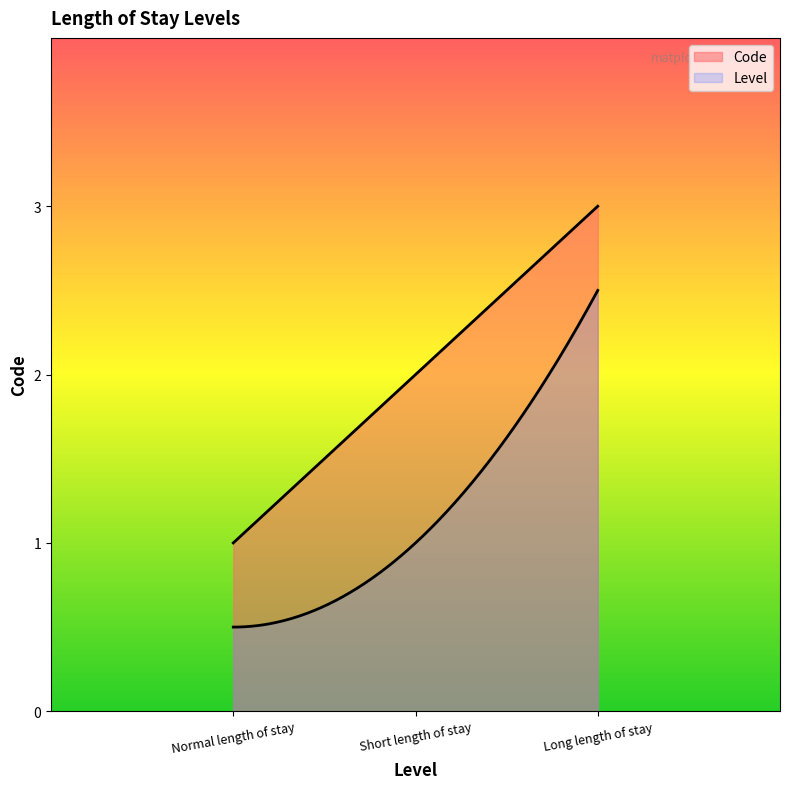

Is it true that the value at Long length of stay is 3?

True